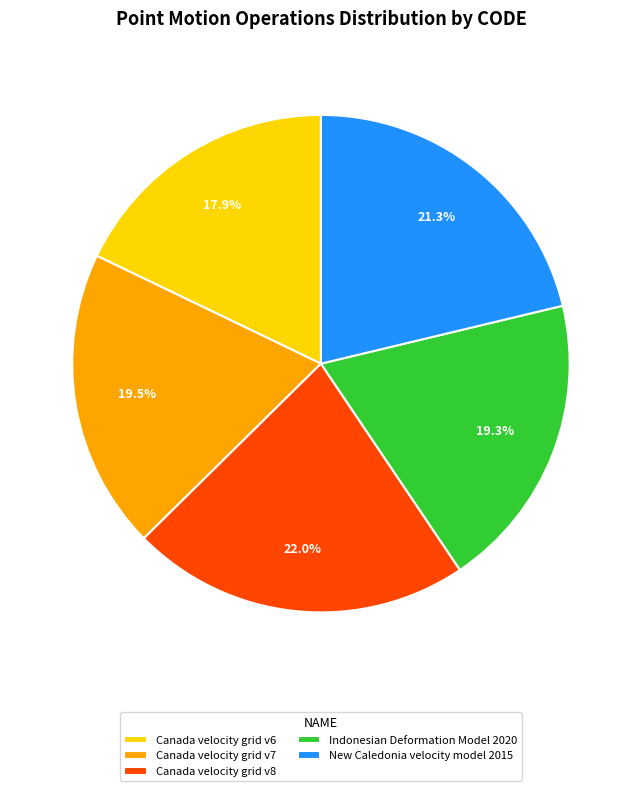

To the nearest percent, what percentage of the pie is Canada velocity grid v8?

22%